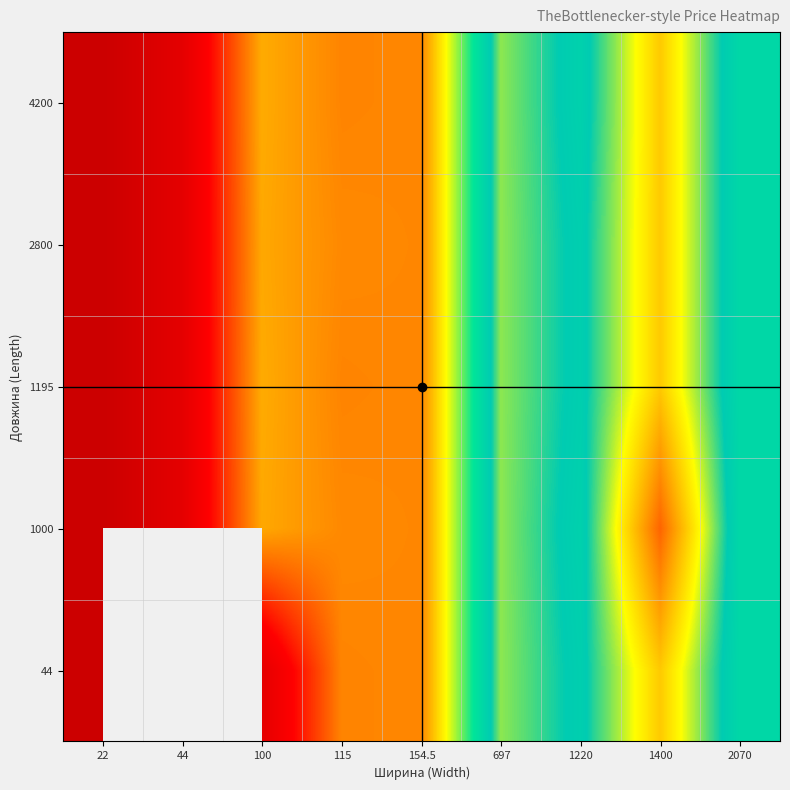

The value of 44 at 2070 is 12.0. True or false?

False